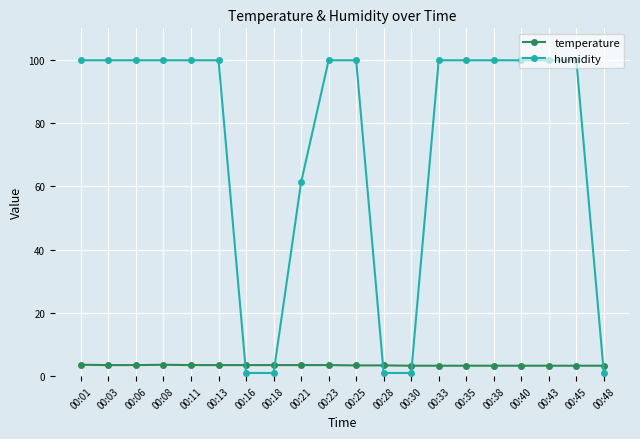

What is the difference between the highest and lowest values at 00:06?

96.4